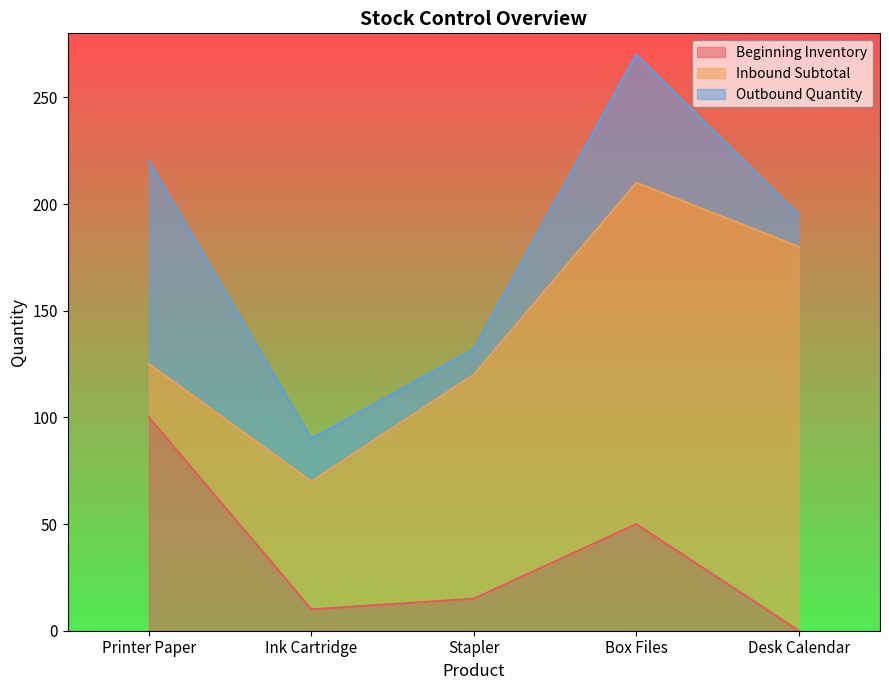

Where is Outbound Quantity nearest to the value 53?

Box Files